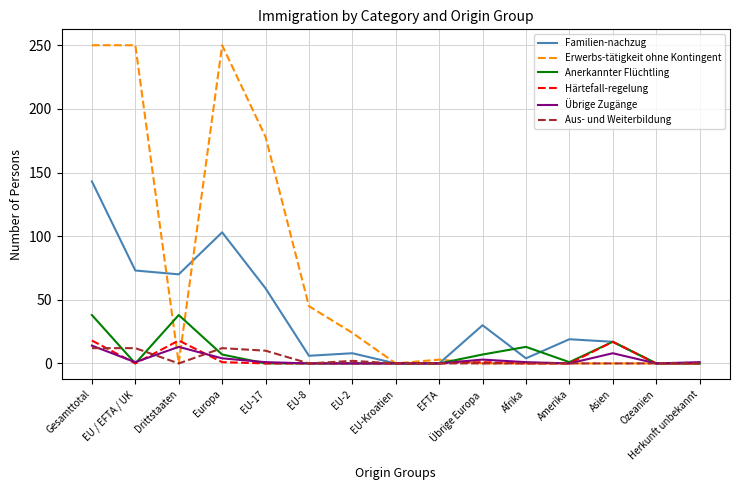

True or false: Aus- und Weiterbildung has a value of 0 at EFTA.

True